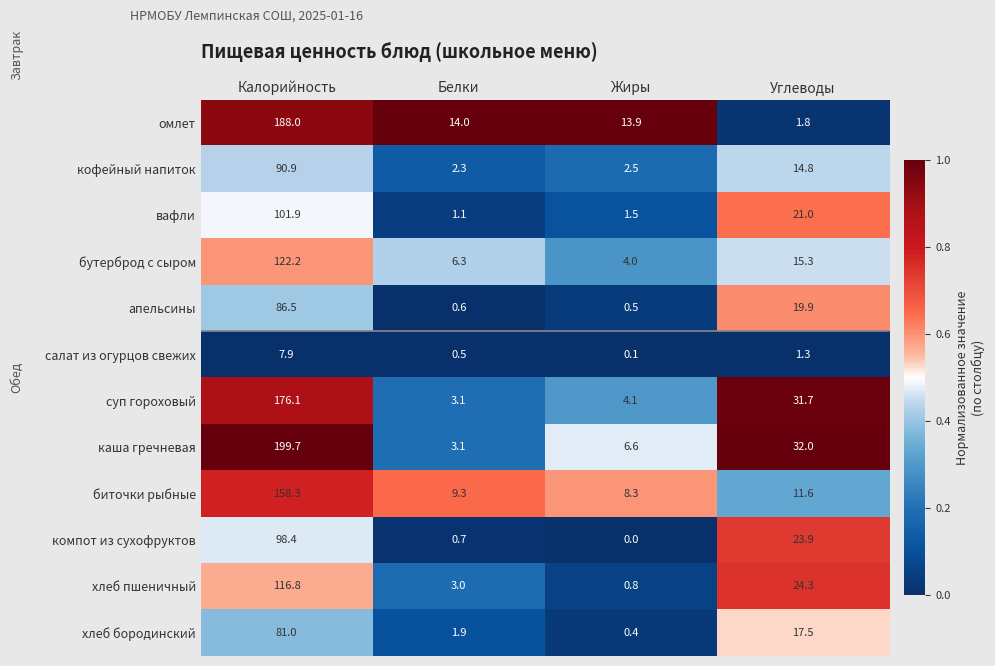

Which category has the lowest value in the бутерброд с сыром series?

Жиры